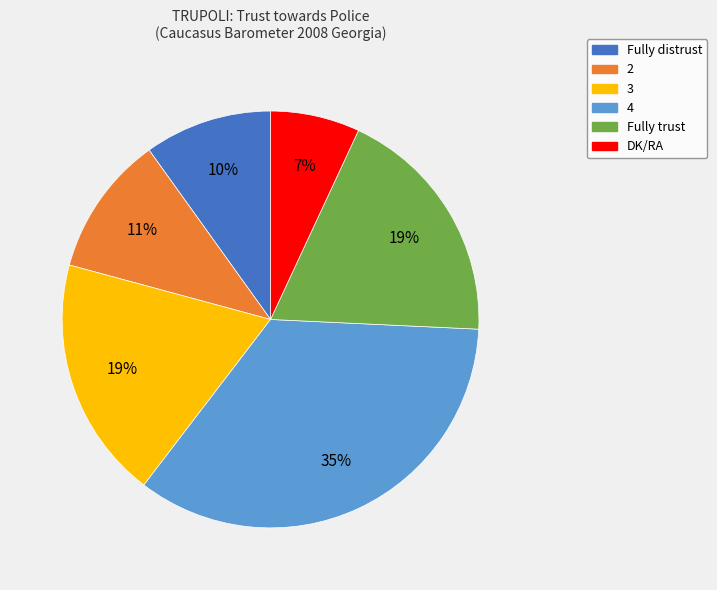

Count the number of slices in the pie.

6